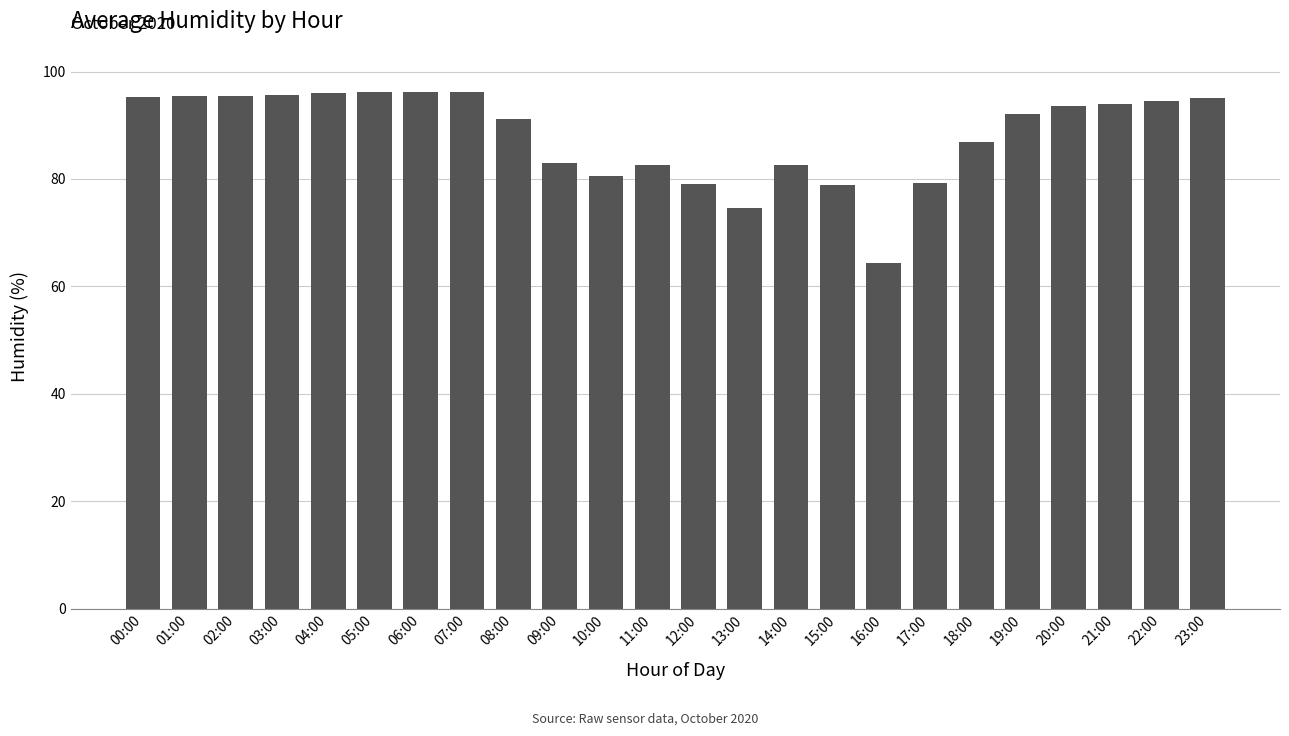

Which has a higher value, 16:00 or 13:00?

13:00